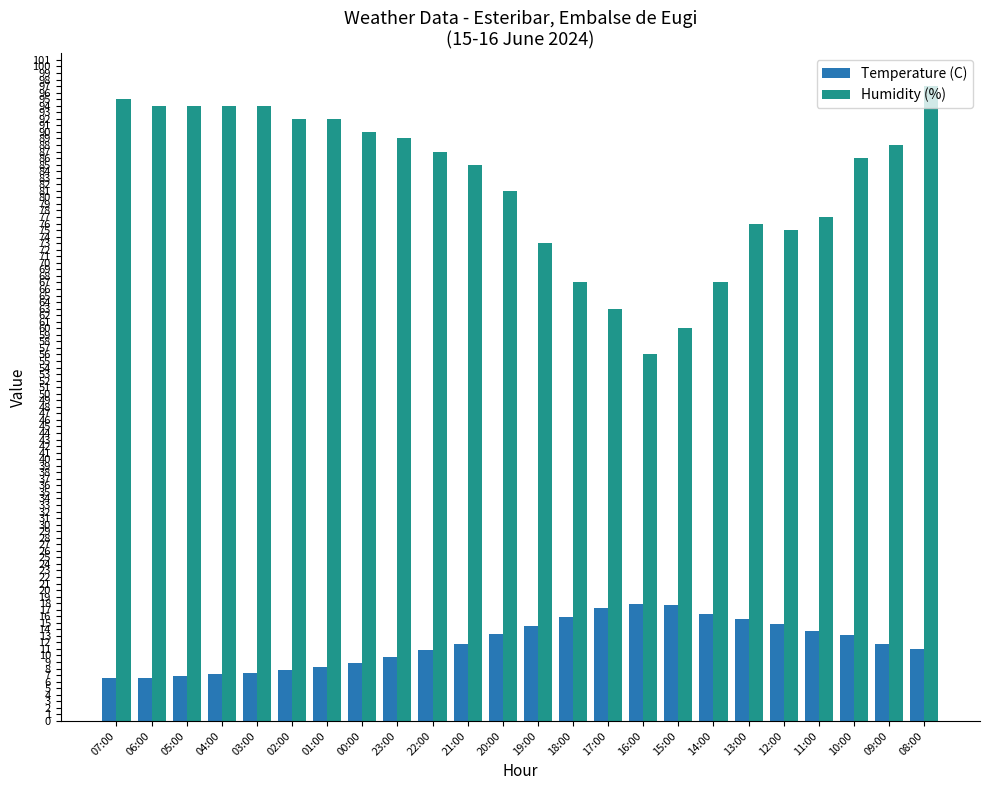

Which category has the lowest value in the Humidity (%) series?

16:00